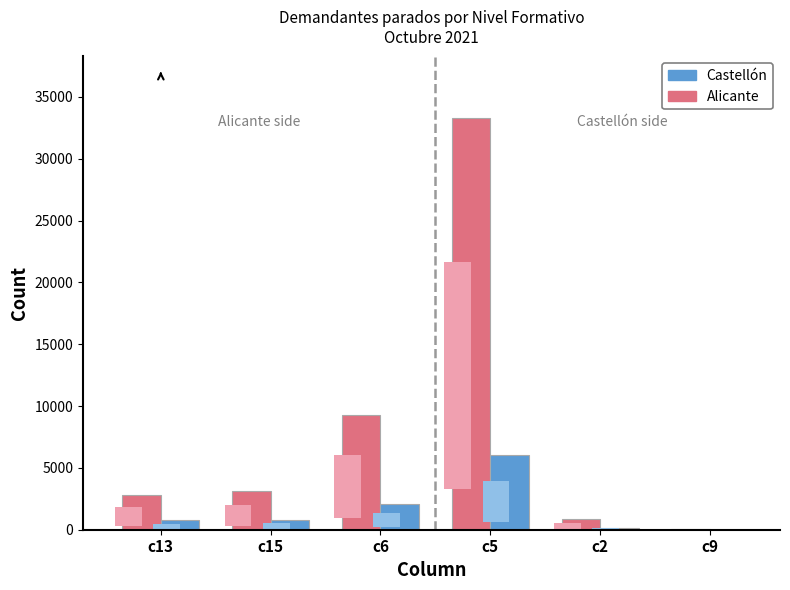

Is it true that Alicante equals 60 at c9?

True